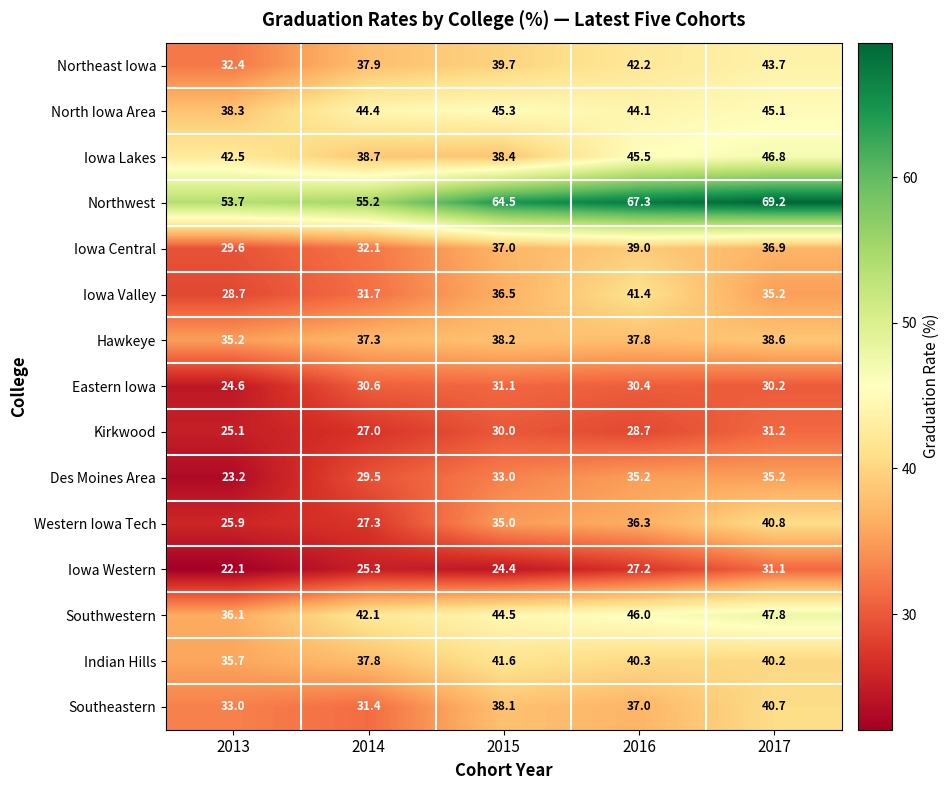

What is the total value across all series at 2016?

598.4